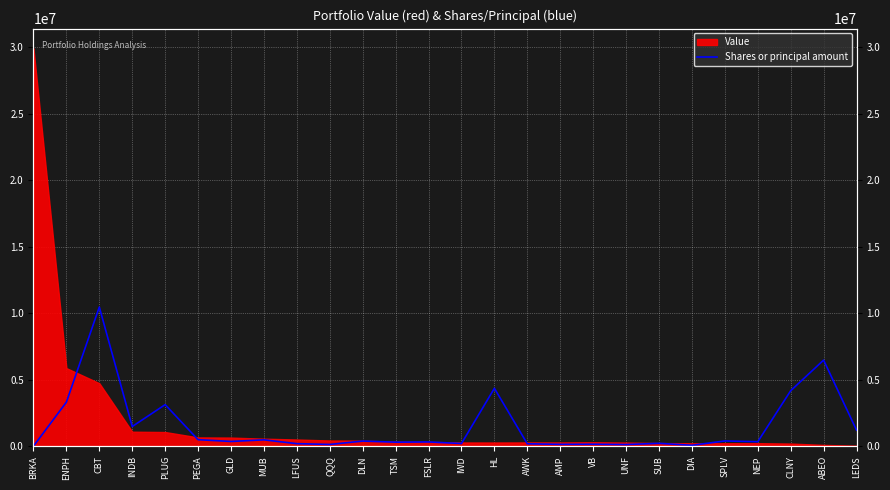

What is the label of the 21st point from the right?

PEGA